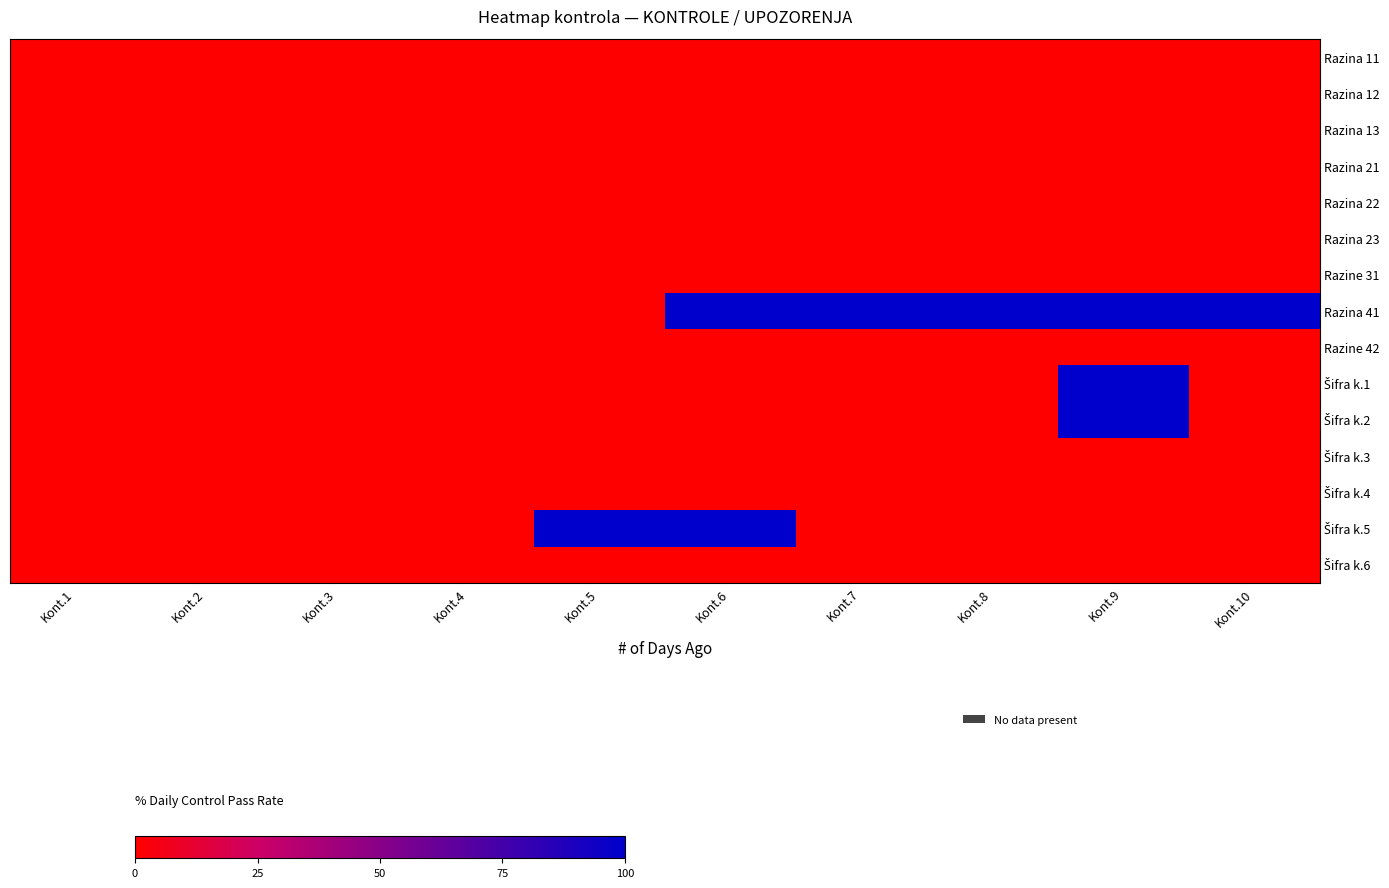

Which label corresponds to the largest value in the chart?

Kont.6